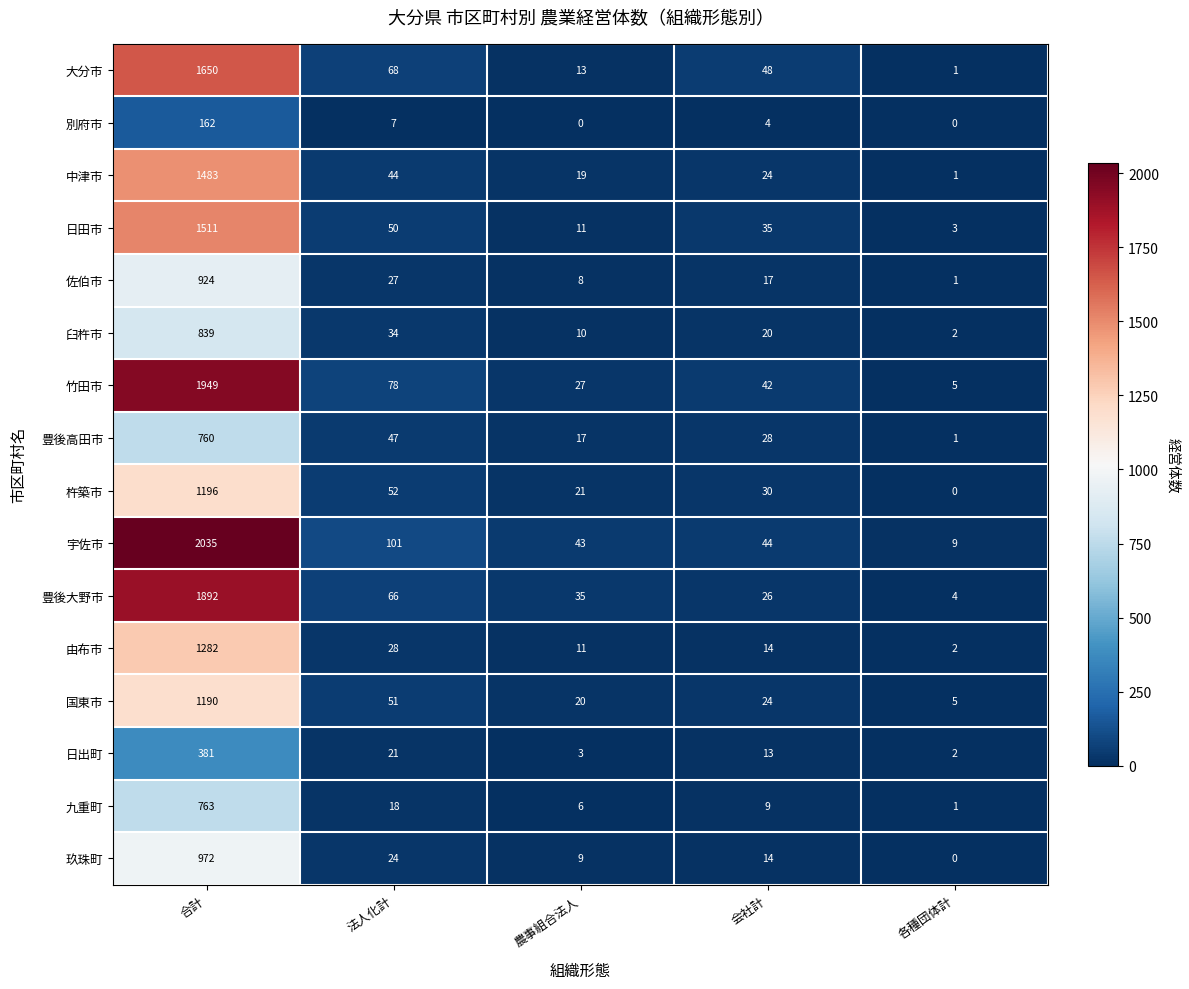

How many values in the 国東市 series are below 24?

2